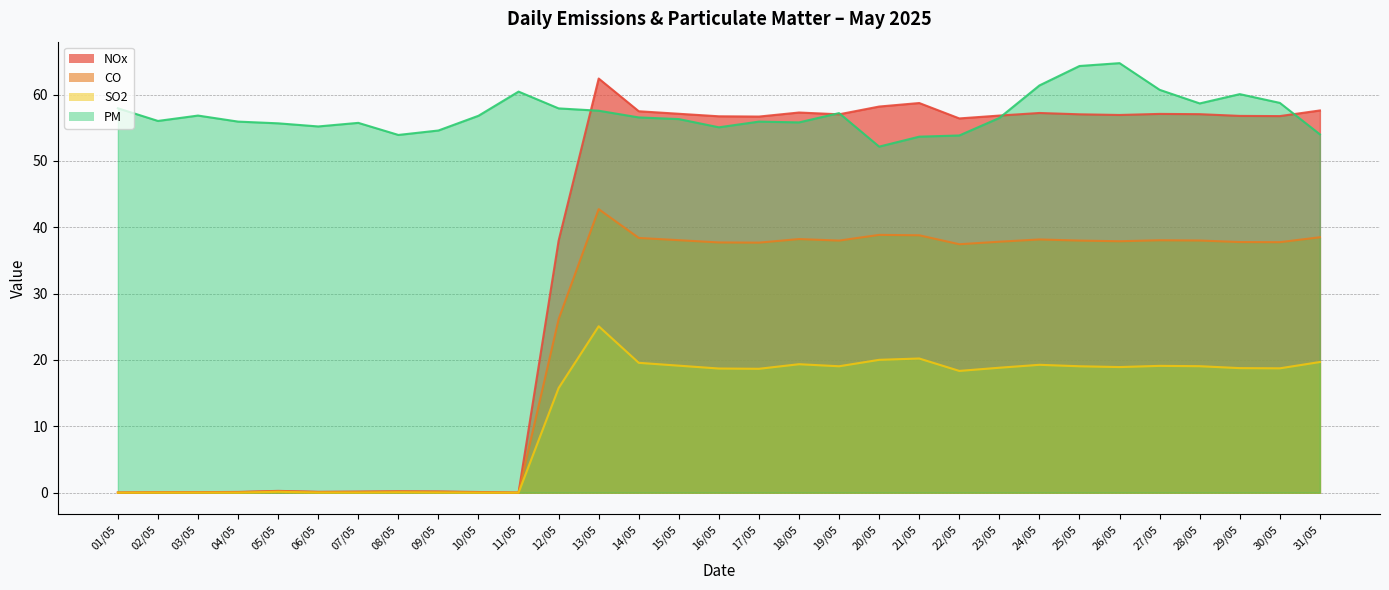

What position from the right is 06/05?

26